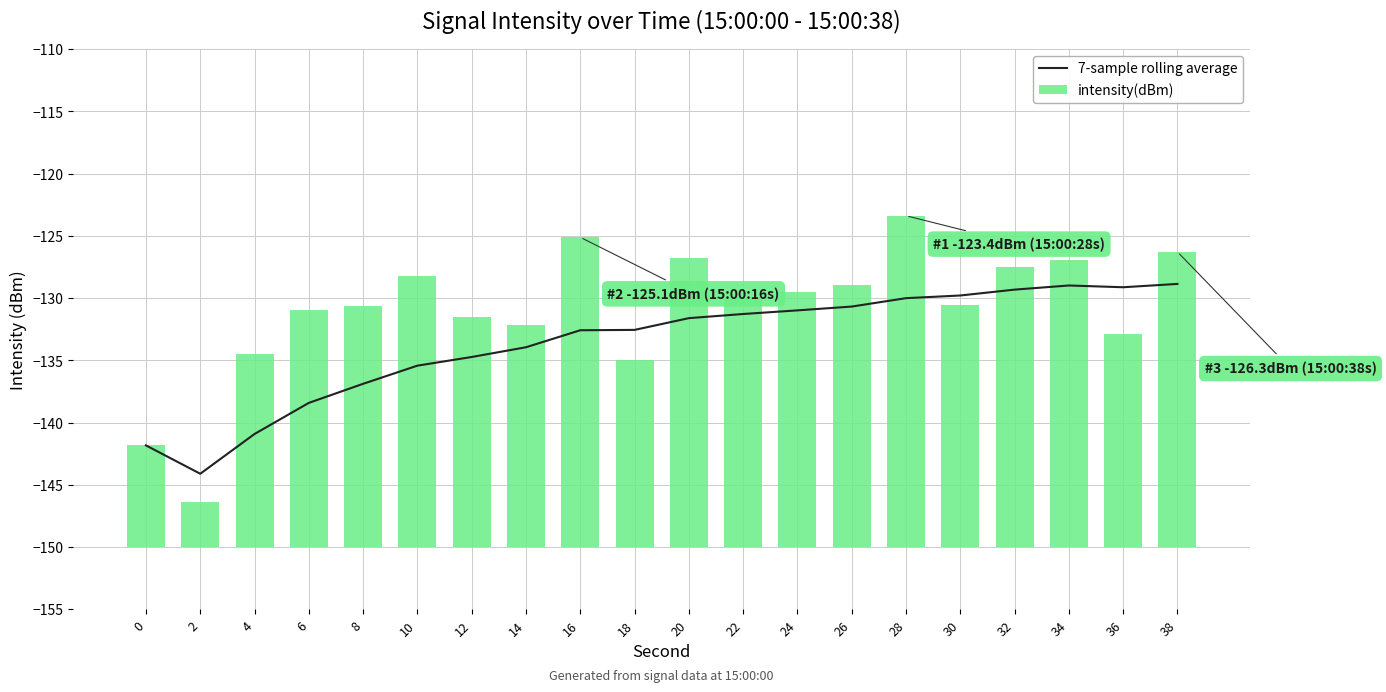

Which category has the lowest value across all series?

2